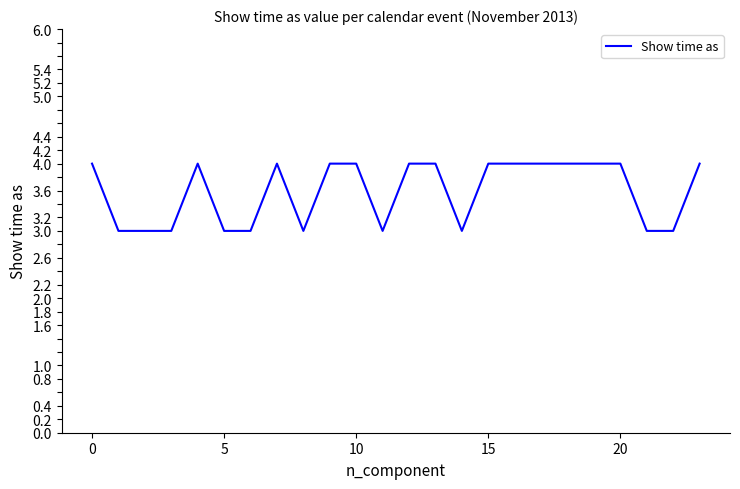

What is the maximum value shown in the chart?

4